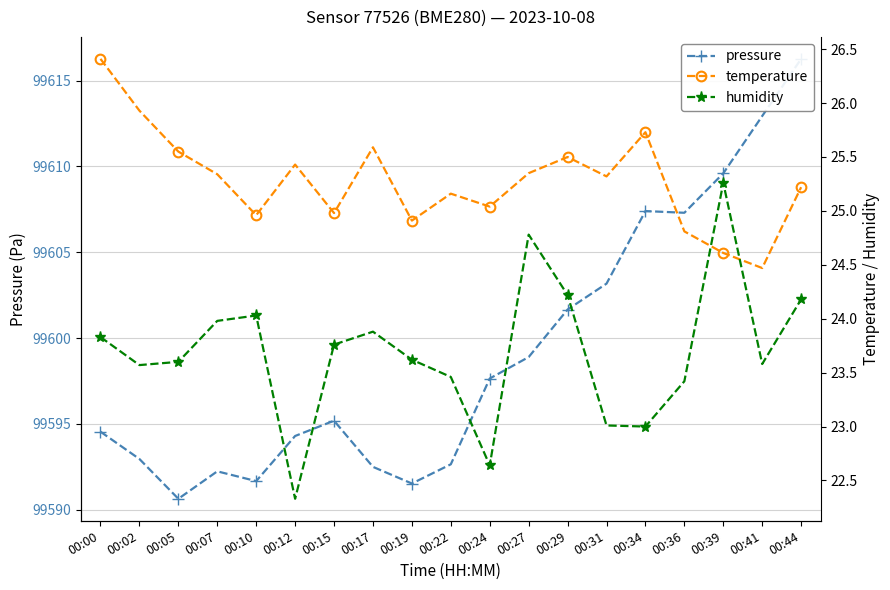

Reading left to right, list all the values displayed in this chart.

pressure: 99594.5	99592.9	99590.6	99592.2	99591.7	99594.3	99595.2	99592.5	99591.5	99592.6	99597.6	99598.9	99601.7	99603.2	99607.4	99607.3	99609.6	99612.9	99616.3
temperature: 26.4	25.9	25.6	25.3	25.0	25.4	25.0	25.6	24.9	25.2	25.0	25.4	25.5	25.3	25.7	24.8	24.6	24.5	25.2
humidity: 23.8	23.6	23.6	24.0	24.0	22.3	23.8	23.9	23.6	23.5	22.6	24.8	24.2	23.0	23.0	23.4	25.3	23.6	24.2